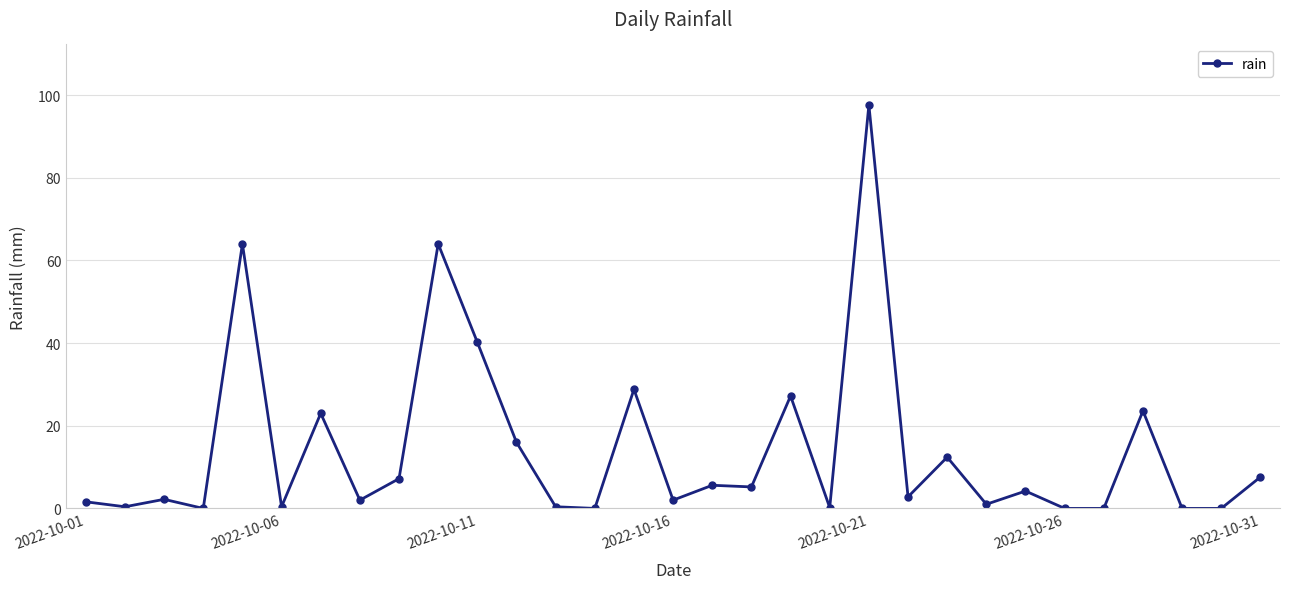

What is the greatest value displayed?

97.6